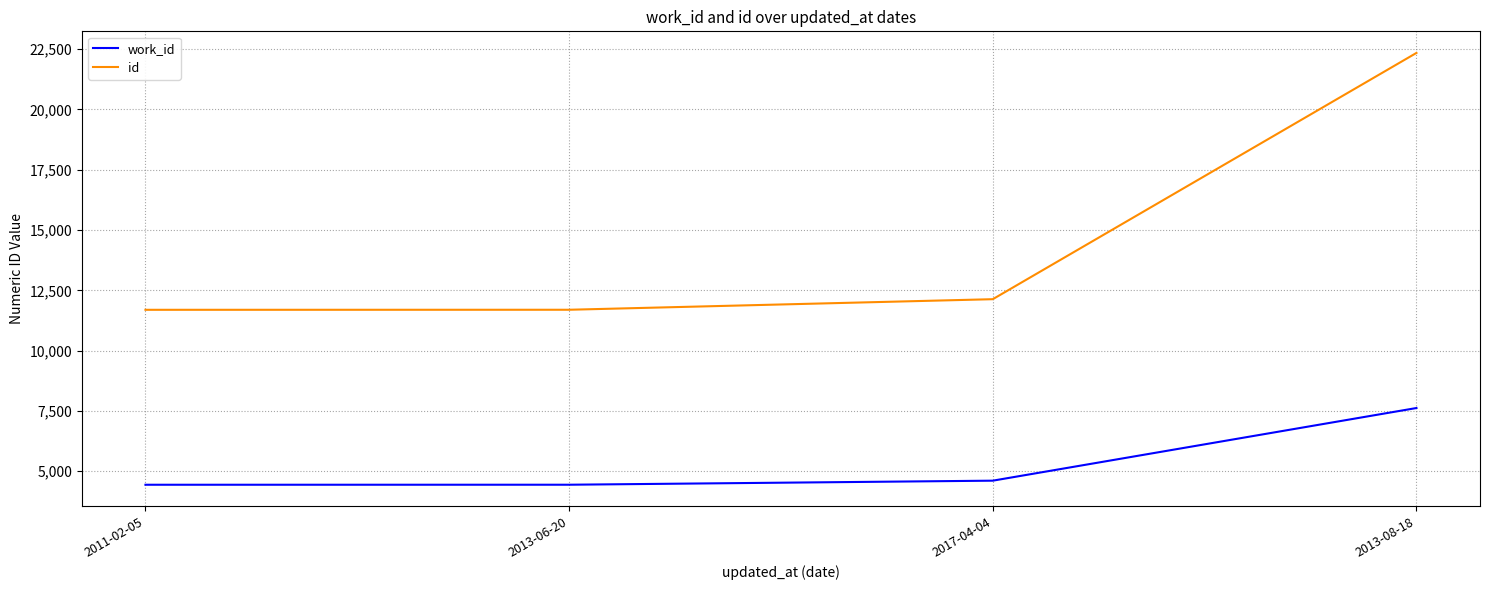

Which series changed the most between 2017-04-04 and 2013-08-18?

id